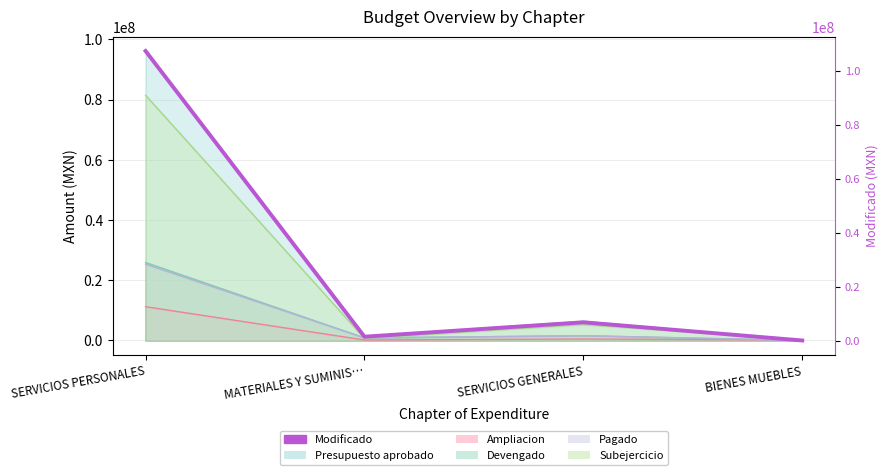

What position from the left is MATERIALES Y SUMINIS…?

2